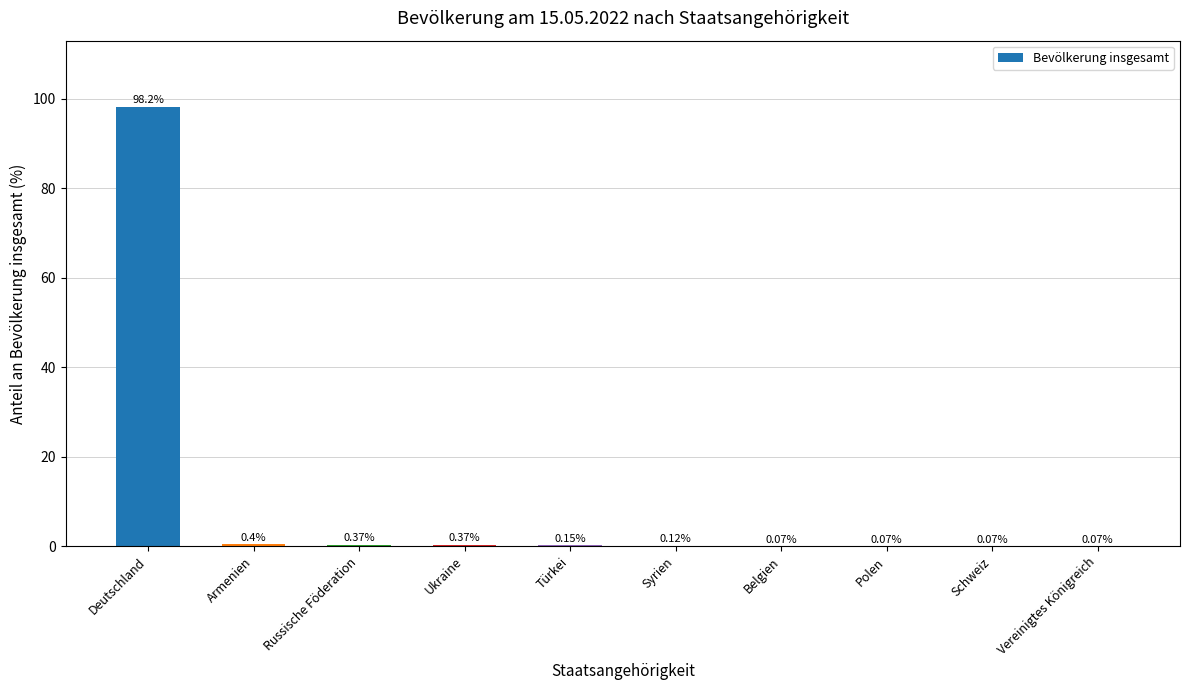

Between Belgien and Türkei, which is larger?

Türkei